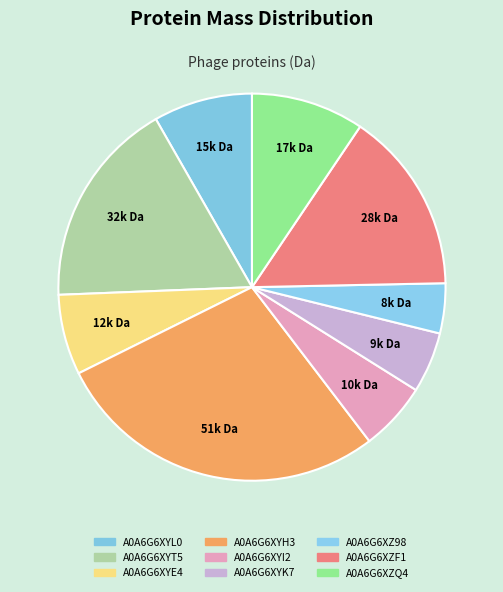

How many segments does this pie chart have?

9